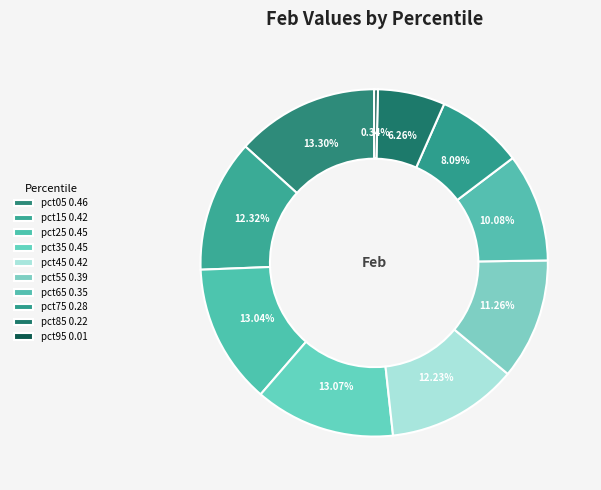

What is the change in value from pct45 to pct95?

-0.4